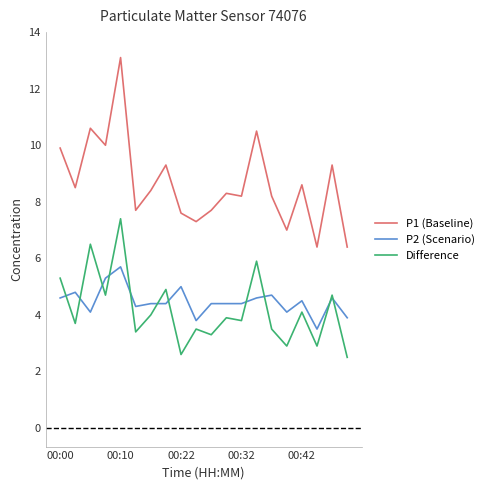

How many lines are shown in the chart?

3